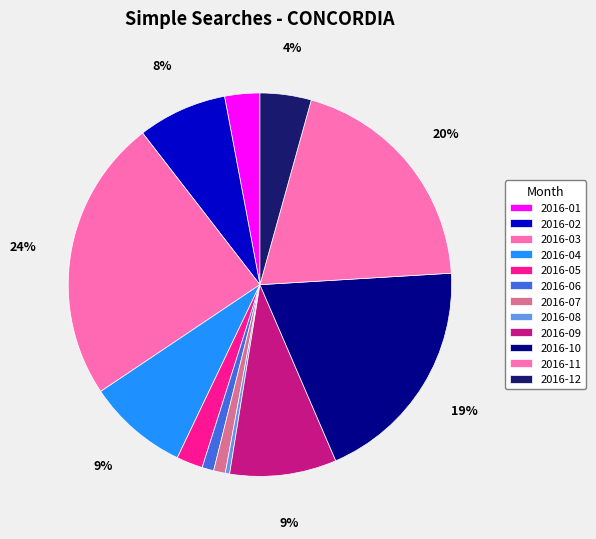

Do 2016-12 and 2016-06 together represent more than half of the pie?

No